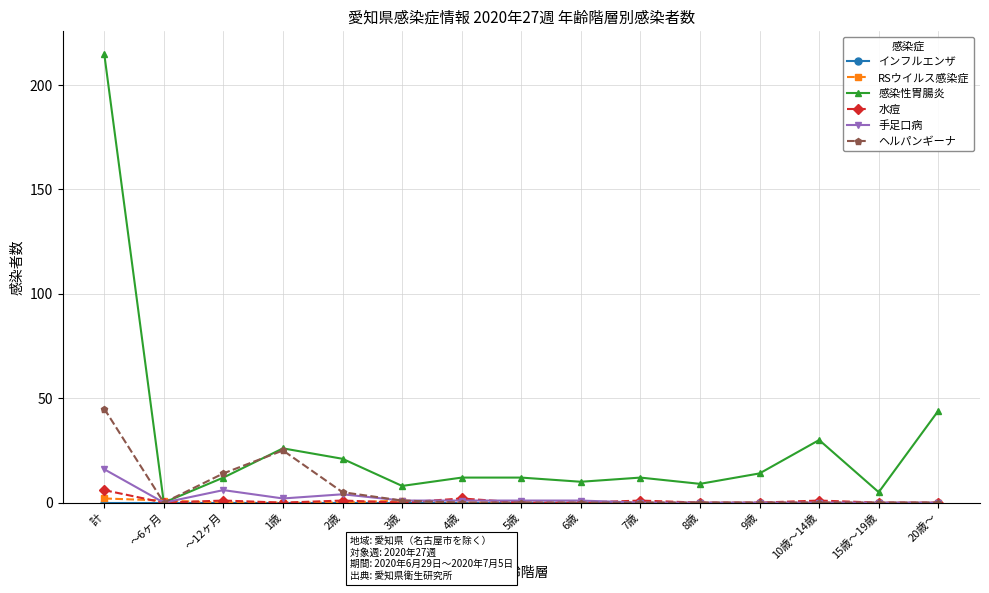

Is this an area chart (filled region under the line)?

No